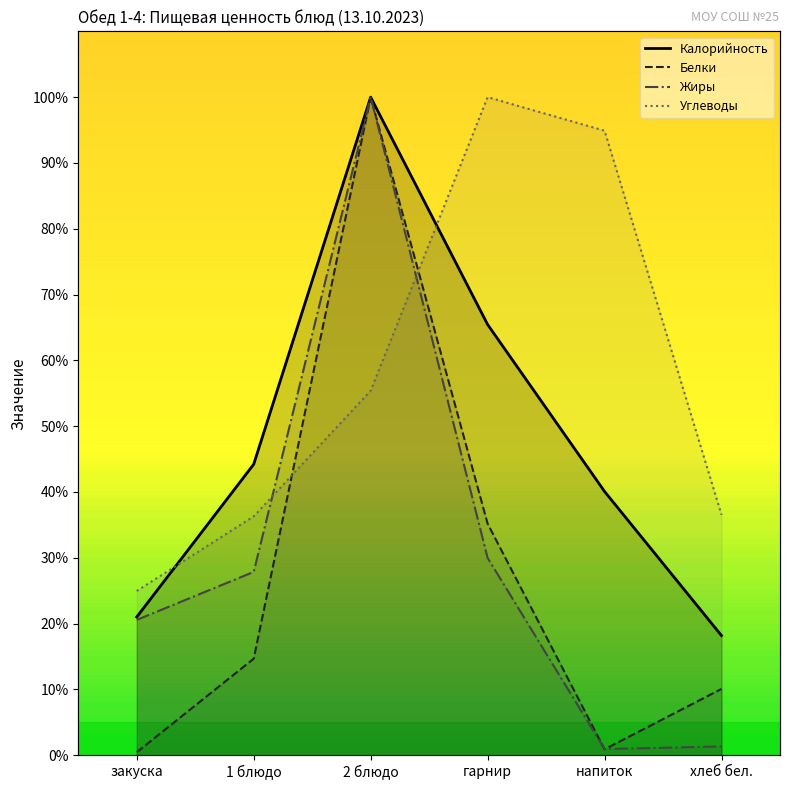

Reading left to right, what are all the values shown in this chart?

Калорийность: закуска=21.0	1 блюдо=44.2	2 блюдо=100.0	гарнир=65.4	напиток=40.1	хлеб бел.=18.2
Белки: закуска=0.4	1 блюдо=14.7	2 блюдо=100.0	гарнир=35.2	напиток=0.9	хлеб бел.=10.1
Жиры: закуска=20.6	1 блюдо=27.9	2 блюдо=100.0	гарнир=30.0	напиток=0.9	хлеб бел.=1.3
Углеводы: закуска=25.0	1 блюдо=36.3	2 блюдо=55.4	гарнир=100.0	напиток=94.9	хлеб бел.=36.5